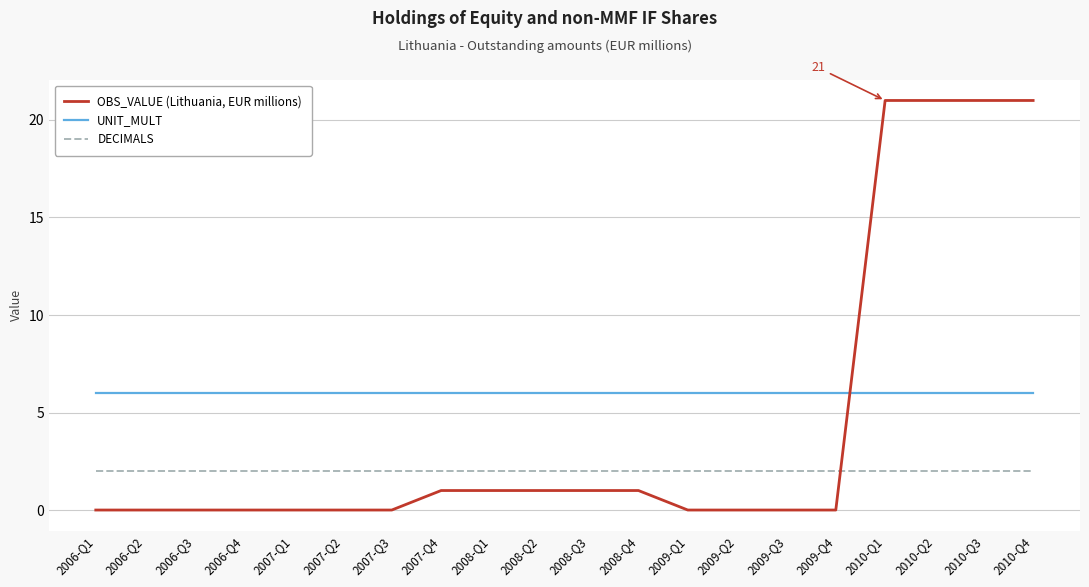

True or false: DECIMALS and UNIT_MULT intersect in this chart.

False